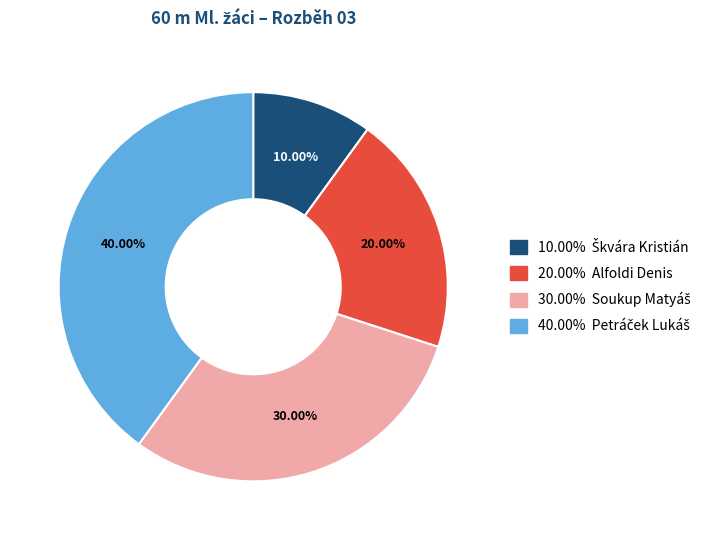

Does any single category account for the majority?

No